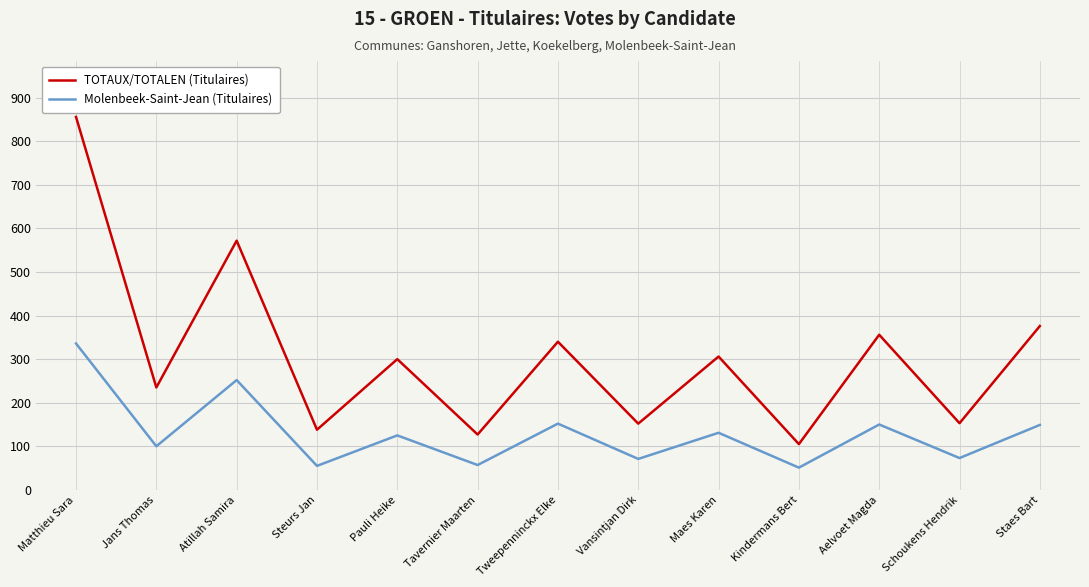

In TOTAUX/TOTALEN (Titulaires), how many points are lower than both neighbors (excluding endpoints)?

6